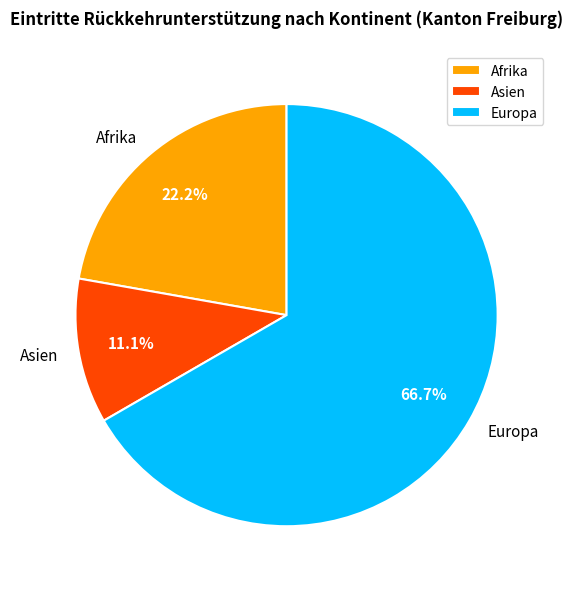

Which slice is the smallest?

Asien